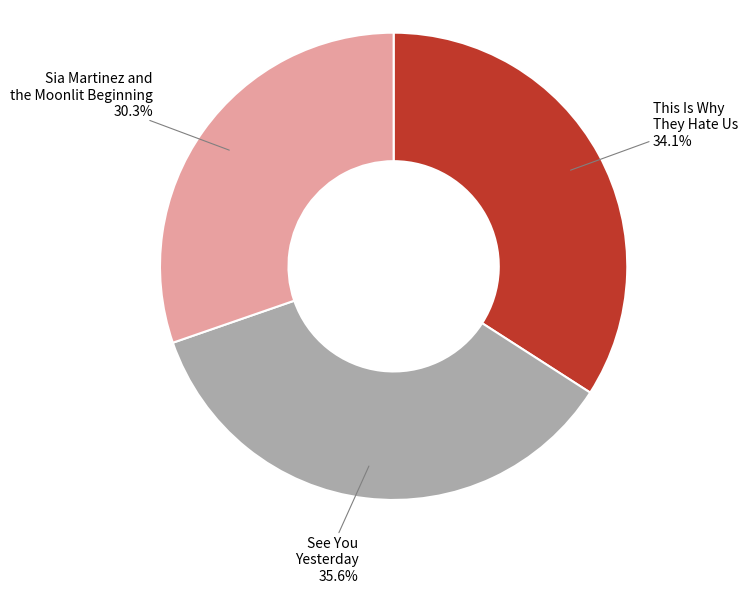

What is the smallest slice in the pie chart?

Sia Martinez and the Moonlit Beginning